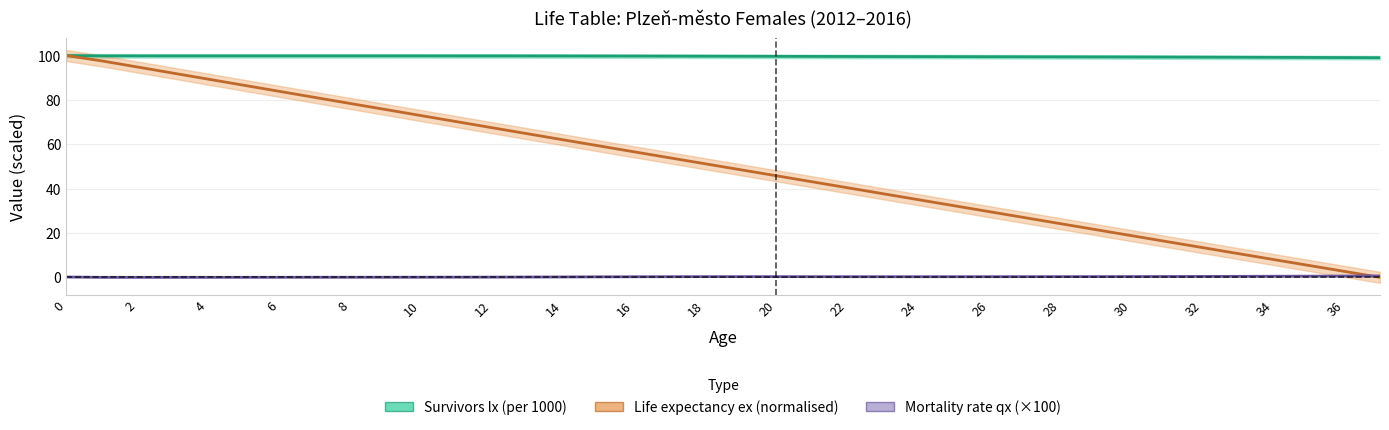

True or false: Mortality rate qx (×100) has a value of 0.1 at 26.

True